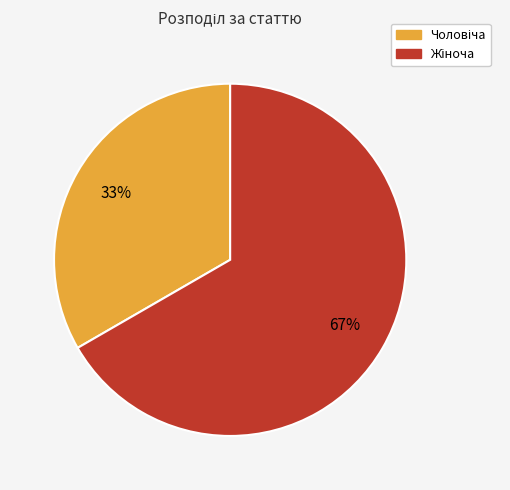

Is there any slice that represents more than half of the pie?

Yes